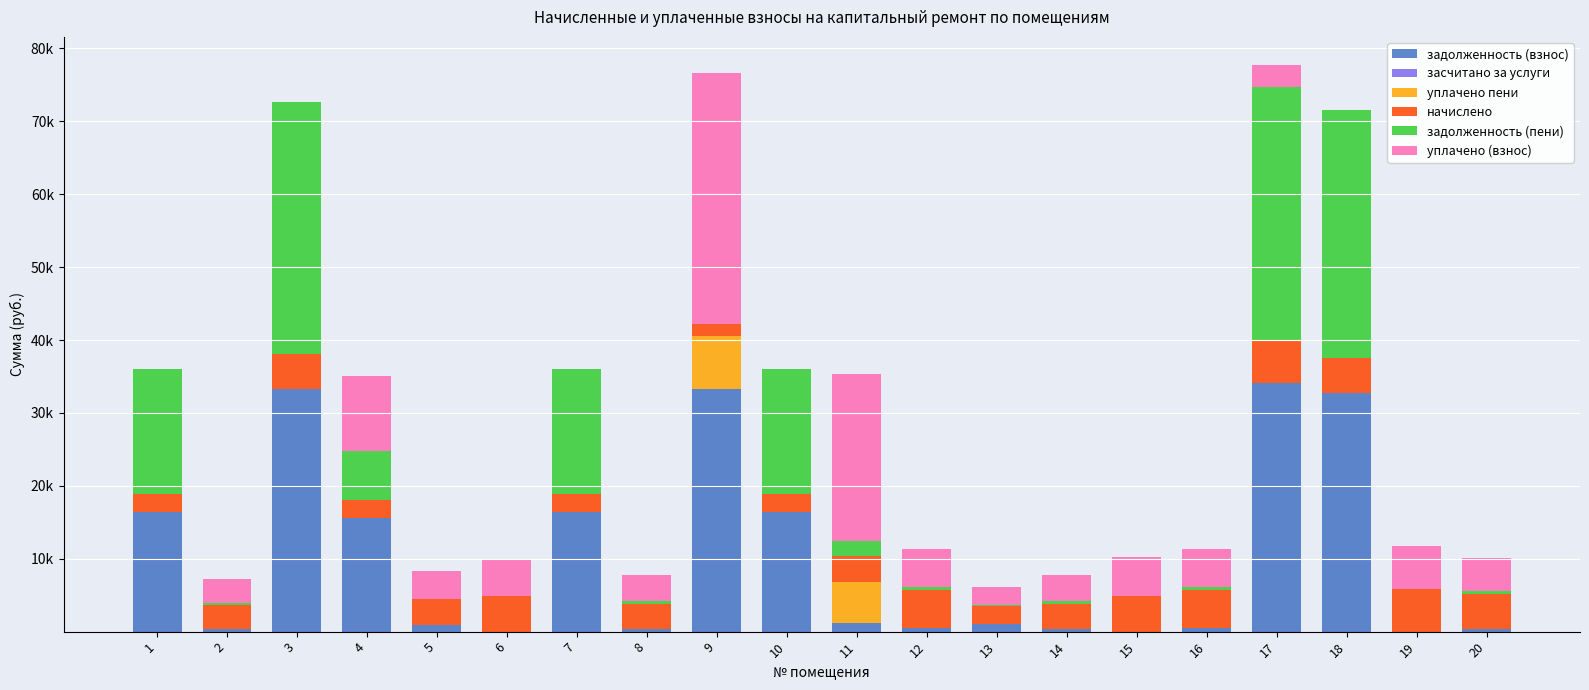

Does the chart contain stacked bars?

Yes